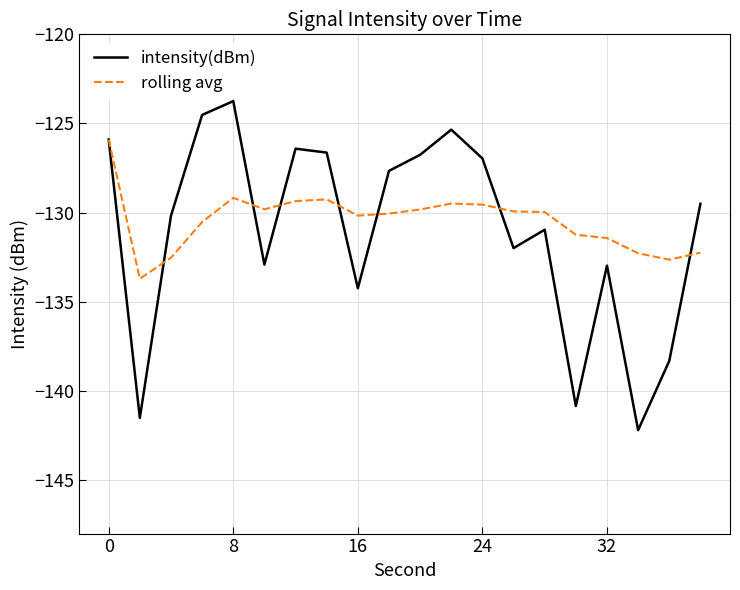

What is the difference between the second highest and minimum values in the rolling avg series?

4.5